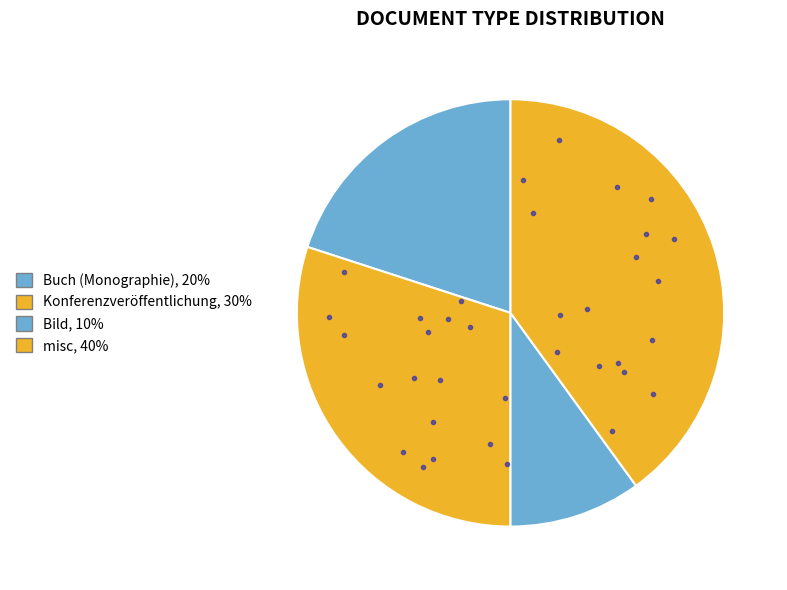

Is there a majority slice in this chart?

No